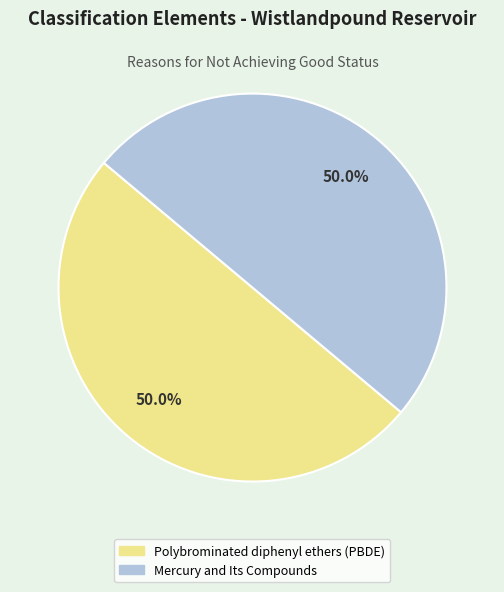

To the nearest percent, what is the average slice percentage?

50%